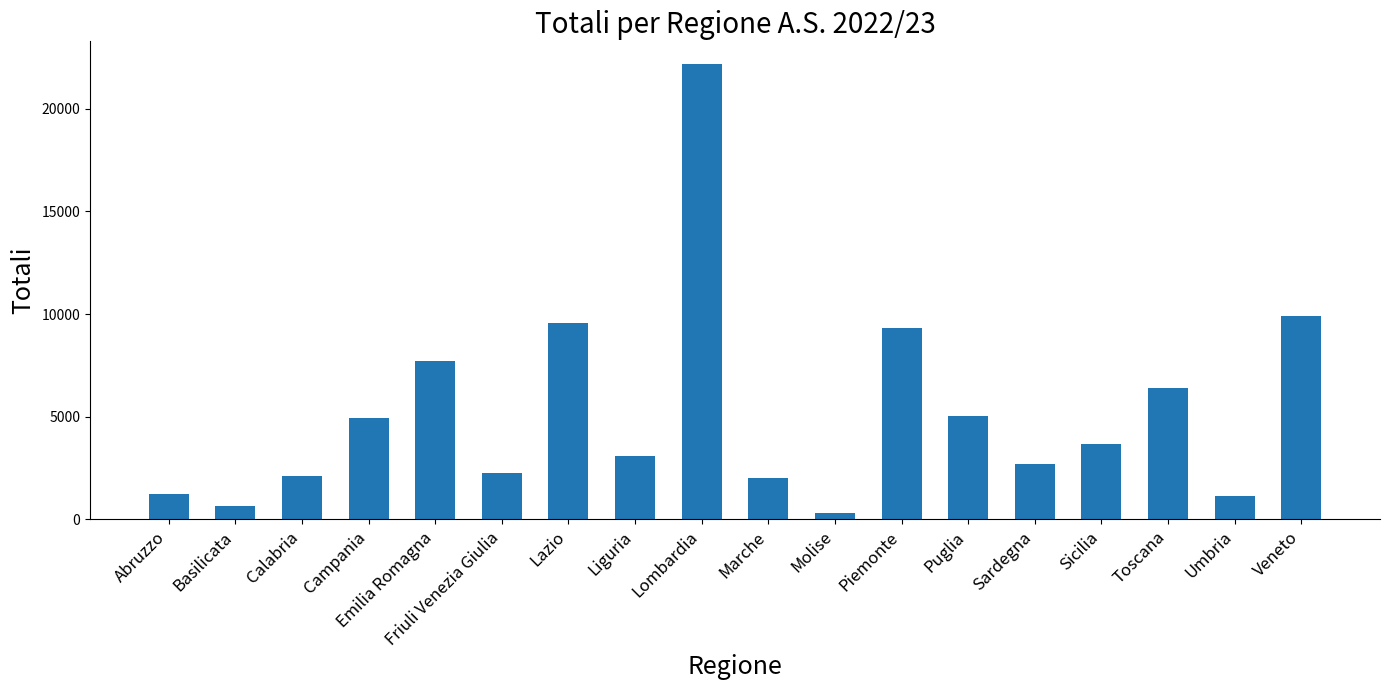

What is the change in value from Basilicata to Marche?

+1383